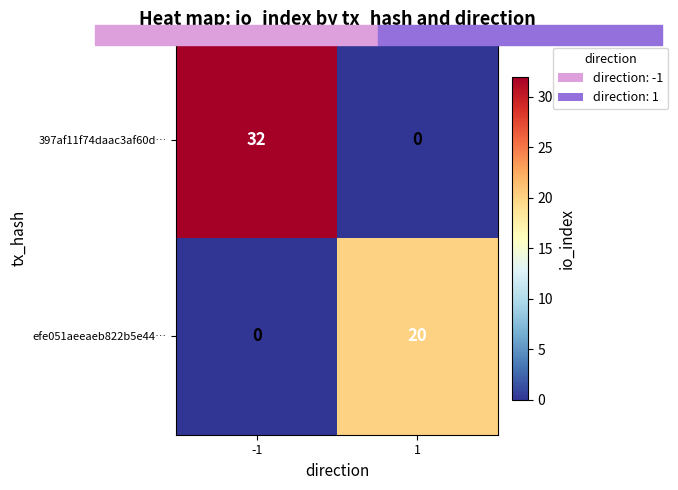

Which series has the largest range (max minus min)?

397af11f74daac3af60d…